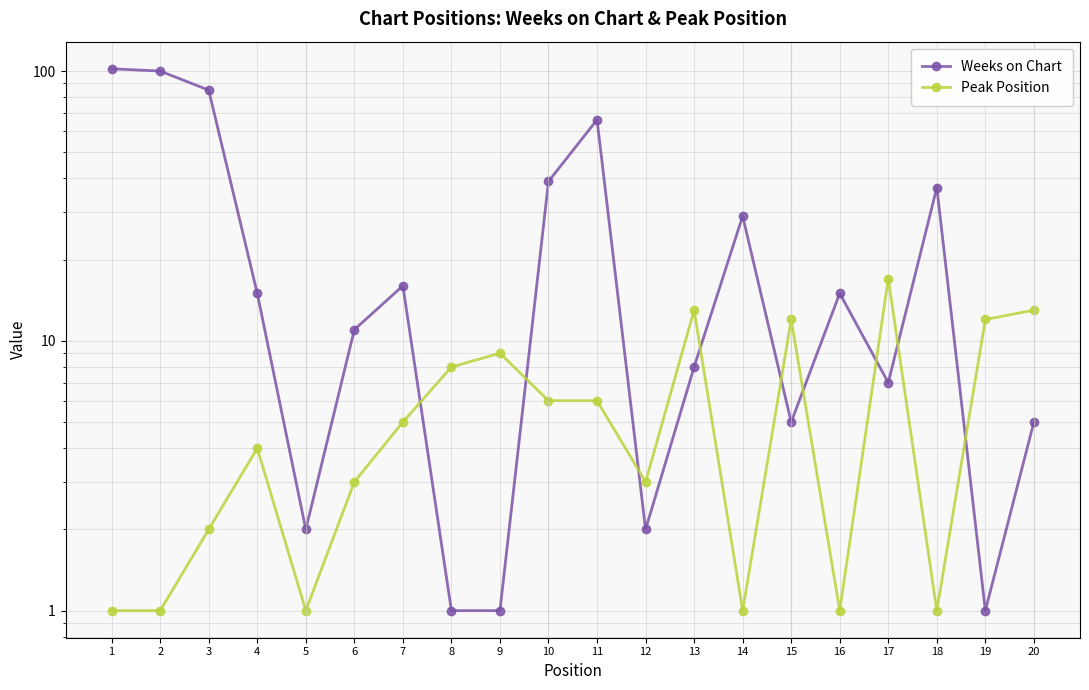

Where do Peak Position and Weeks on Chart first cross each other?

7 and 8